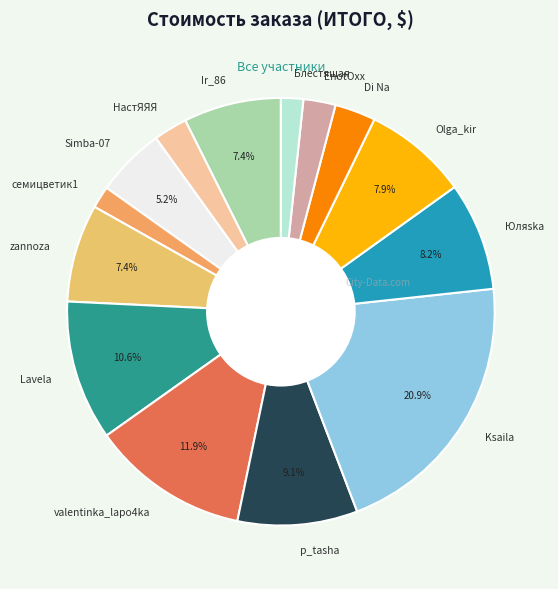

To the nearest percent, what portion does Simba-07 represent?

5%